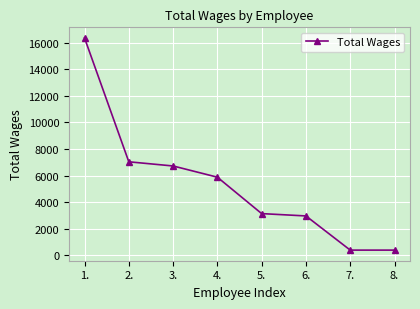

True or false: there are more than 1 points higher than both neighbors.

False